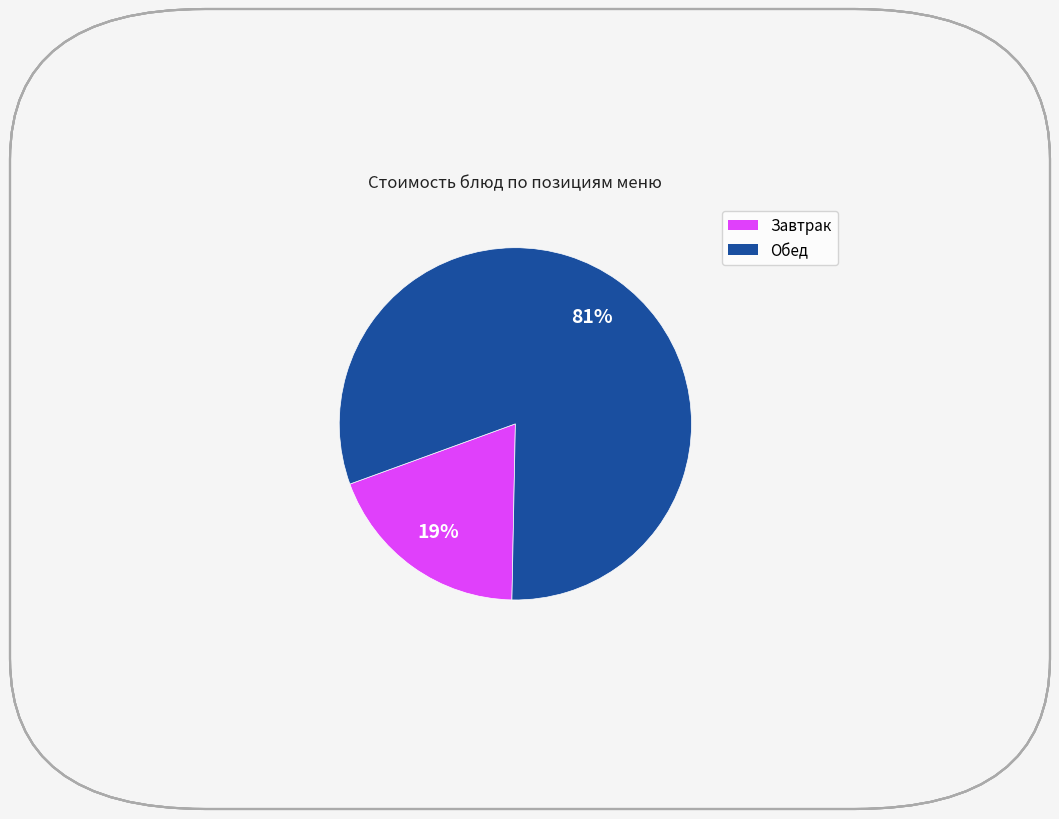

Count the number of slices in the pie.

2